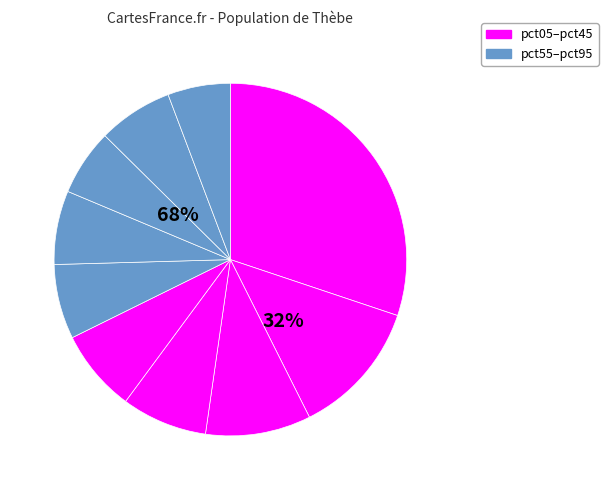

What percentage do pct65 and pct05 together represent?

36.9%